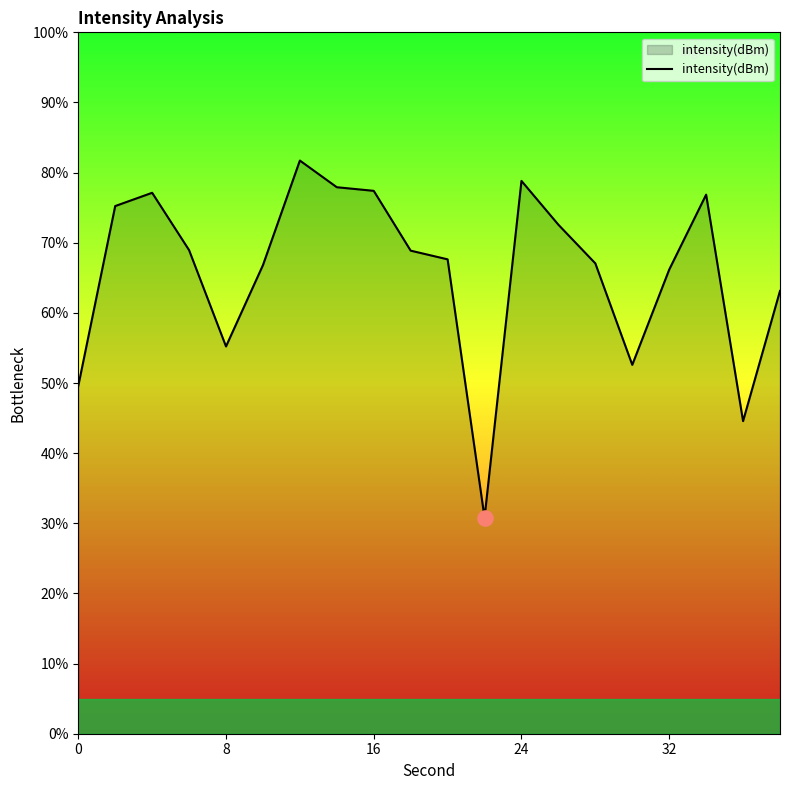

What is the difference between the maximum and minimum values?

50.9